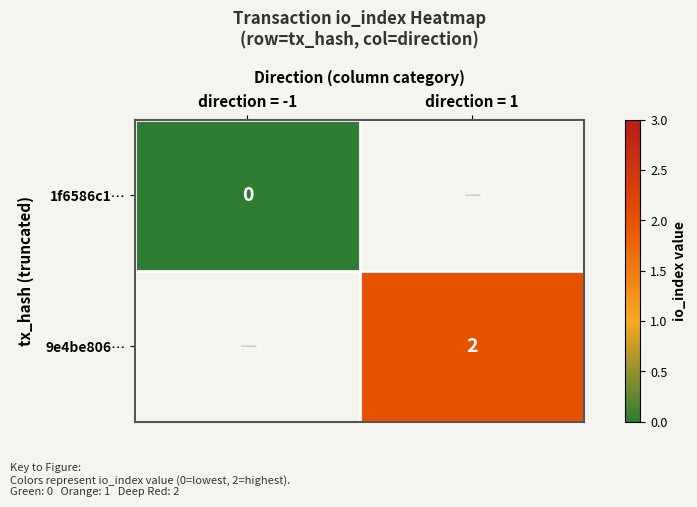

Count the number of data series in this chart.

2